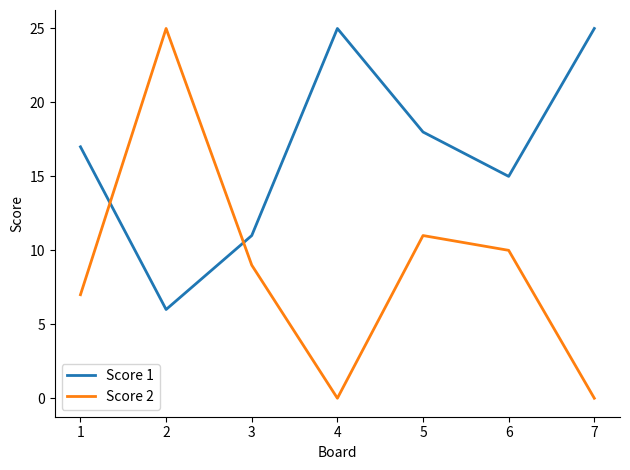

What is the difference between the Score 2 values at 1 and 6?

3